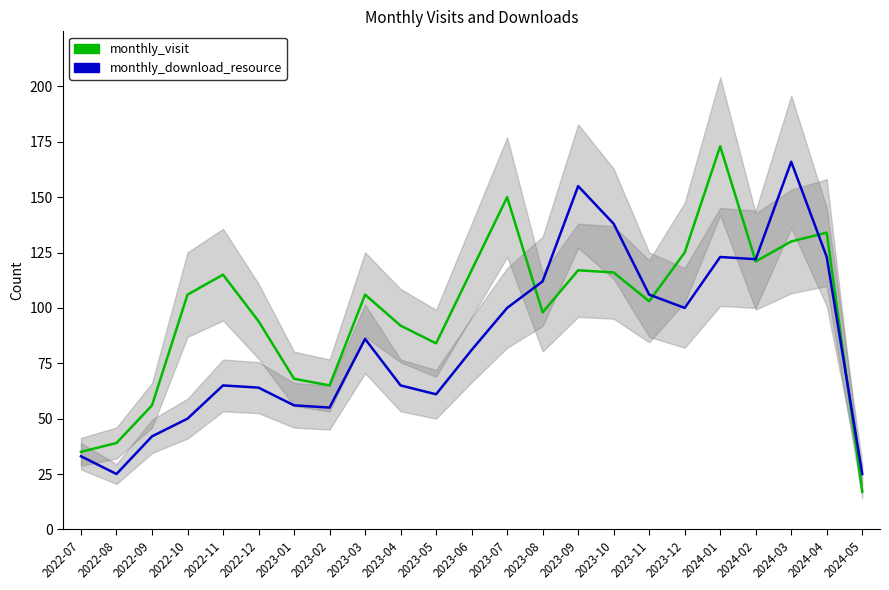

What is the maximum value shown in the chart?

173